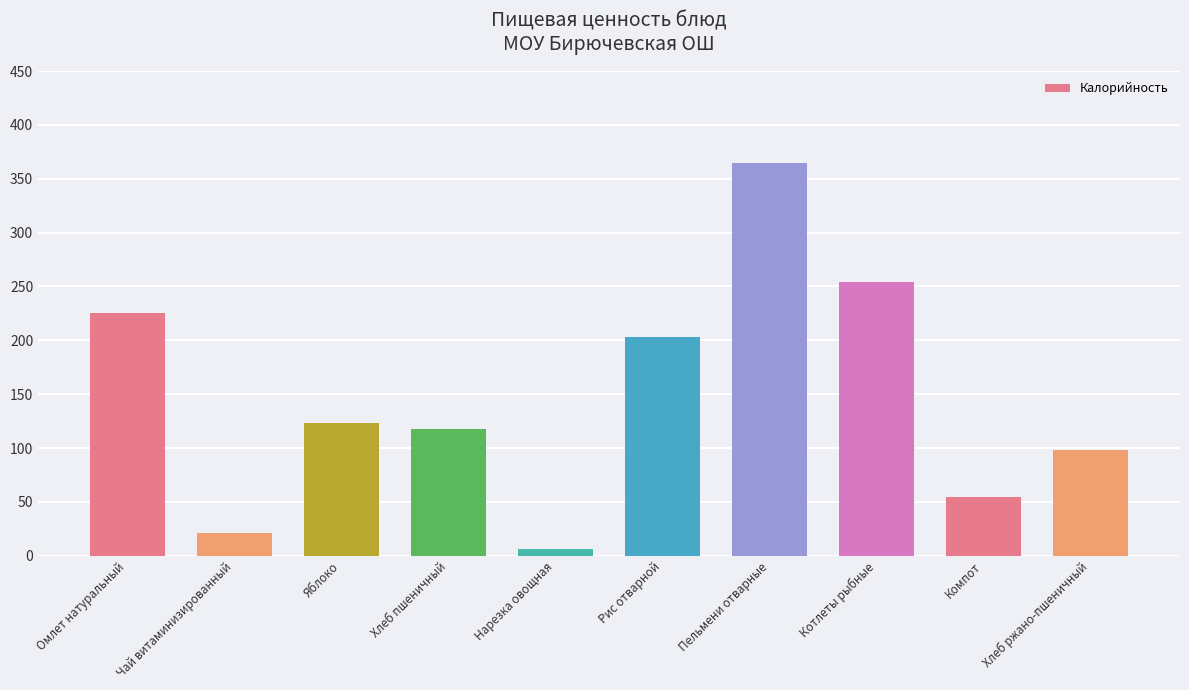

What is the difference between the maximum and minimum values?

358.1